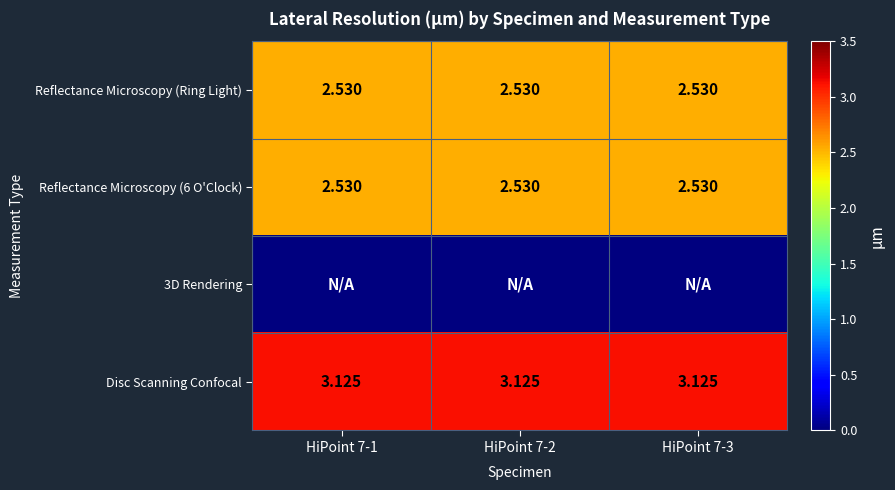

At HiPoint 7-2, list the series in order from smallest to largest.

3D Rendering, Reflectance Microscopy (Ring Light), Reflectance Microscopy (6 O'Clock), Disc Scanning Confocal